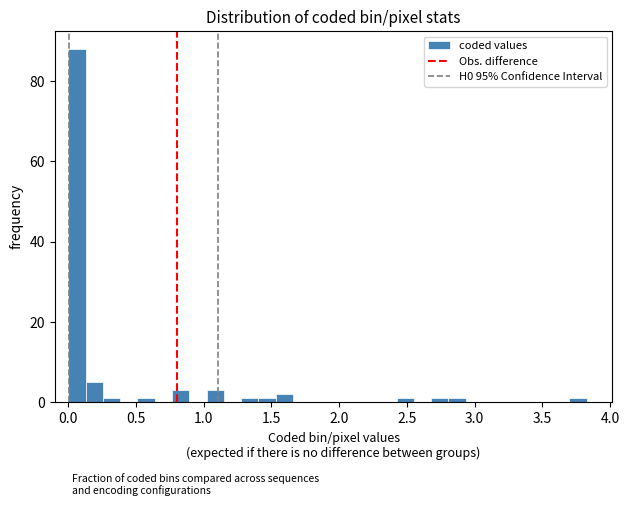

Read against the x-axis, roughly where is the centre of the tallest bar?

0.05